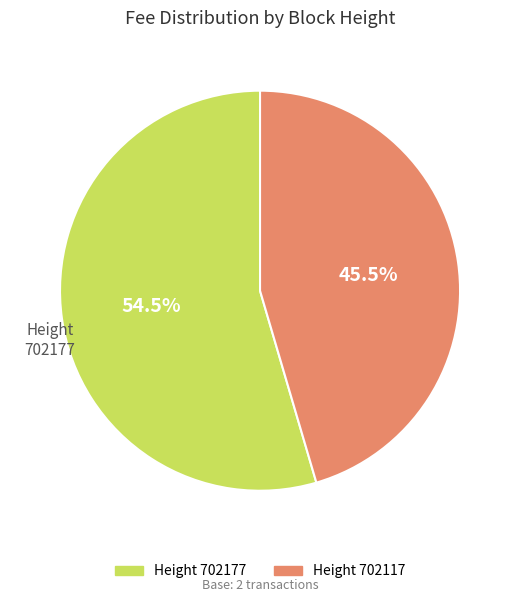

Rank the categories by value from highest to lowest.

Height 702177, Height 702117